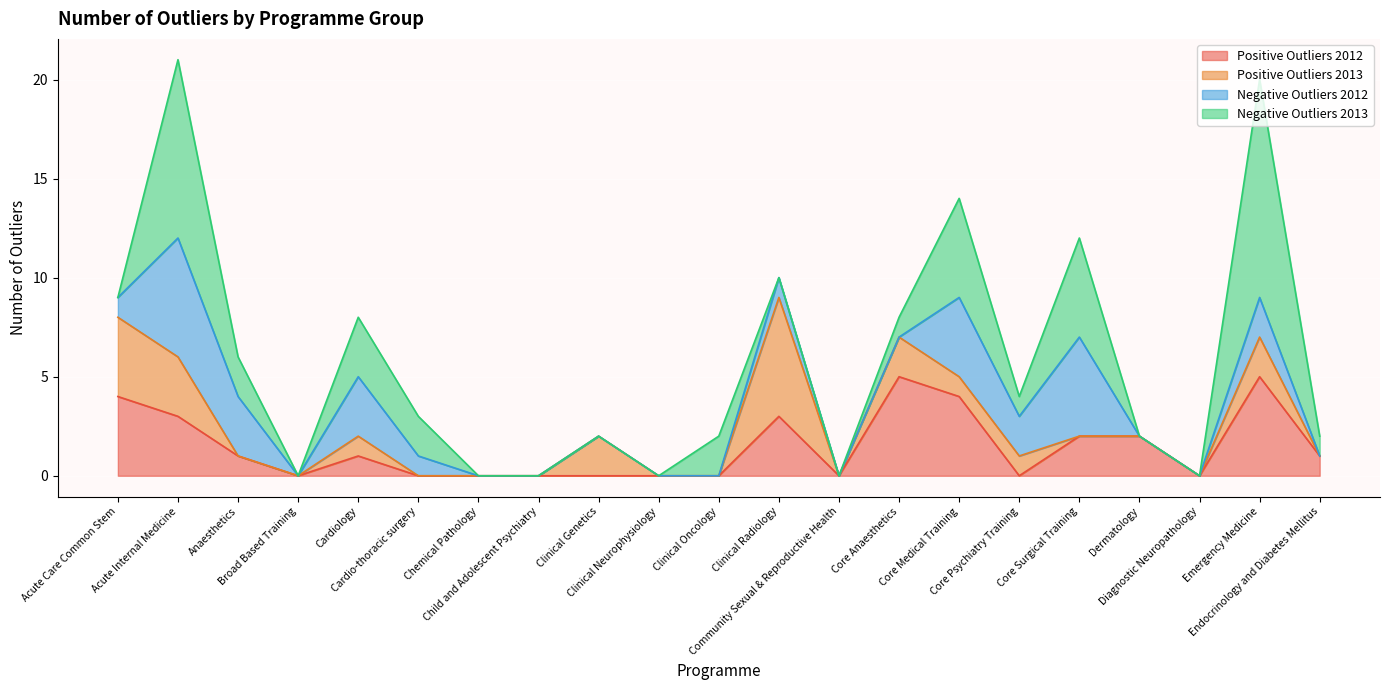

Reading left to right, list all the values displayed in this chart.

Positive Outliers 2012: 4	3	1	0	1	0	0	0	0	0	0	3	0	5	4	0	2	2	0	5	1
Positive Outliers 2013: 4	3	0	0	1	0	0	0	2	0	0	6	0	2	1	1	0	0	0	2	0
Negative Outliers 2012: 1	6	3	0	3	1	0	0	0	0	0	1	0	0	4	2	5	0	0	2	0
Negative Outliers 2013: 0	9	2	0	3	2	0	0	0	0	2	0	0	1	5	1	5	0	0	11	1